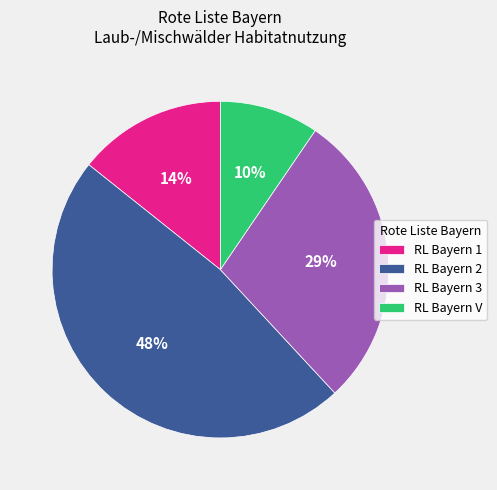

To the nearest percent, what is the average slice percentage?

25%